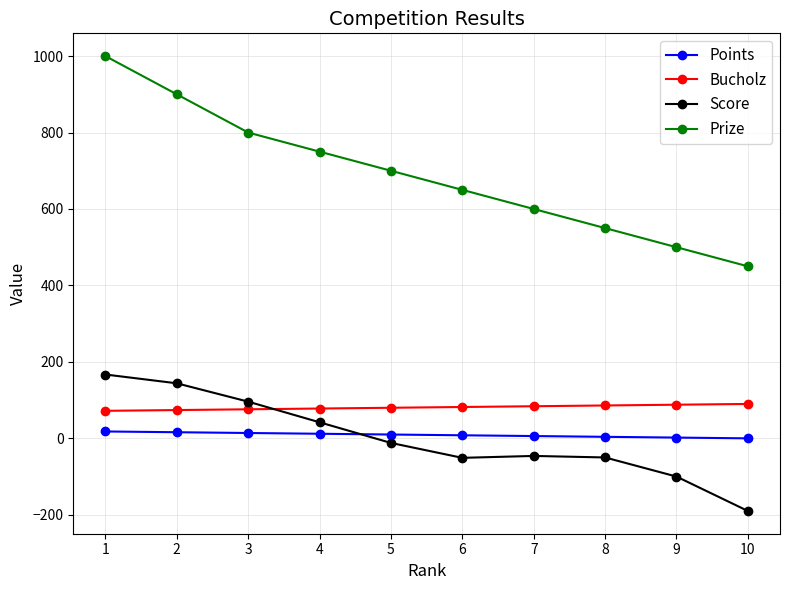

True or false: Prize and Bucholz cross at least once.

False